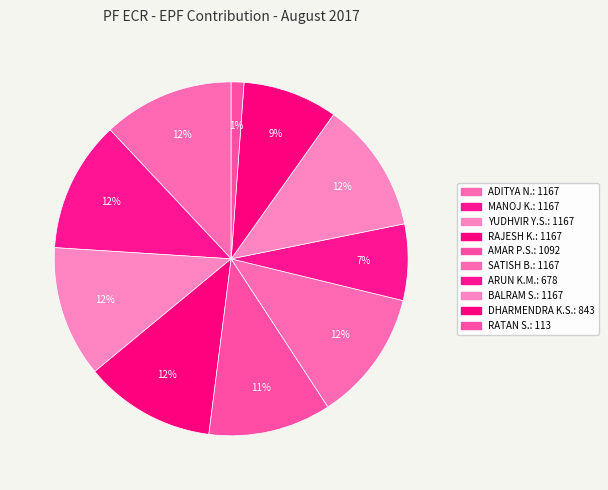

Count the number of slices in the pie.

10